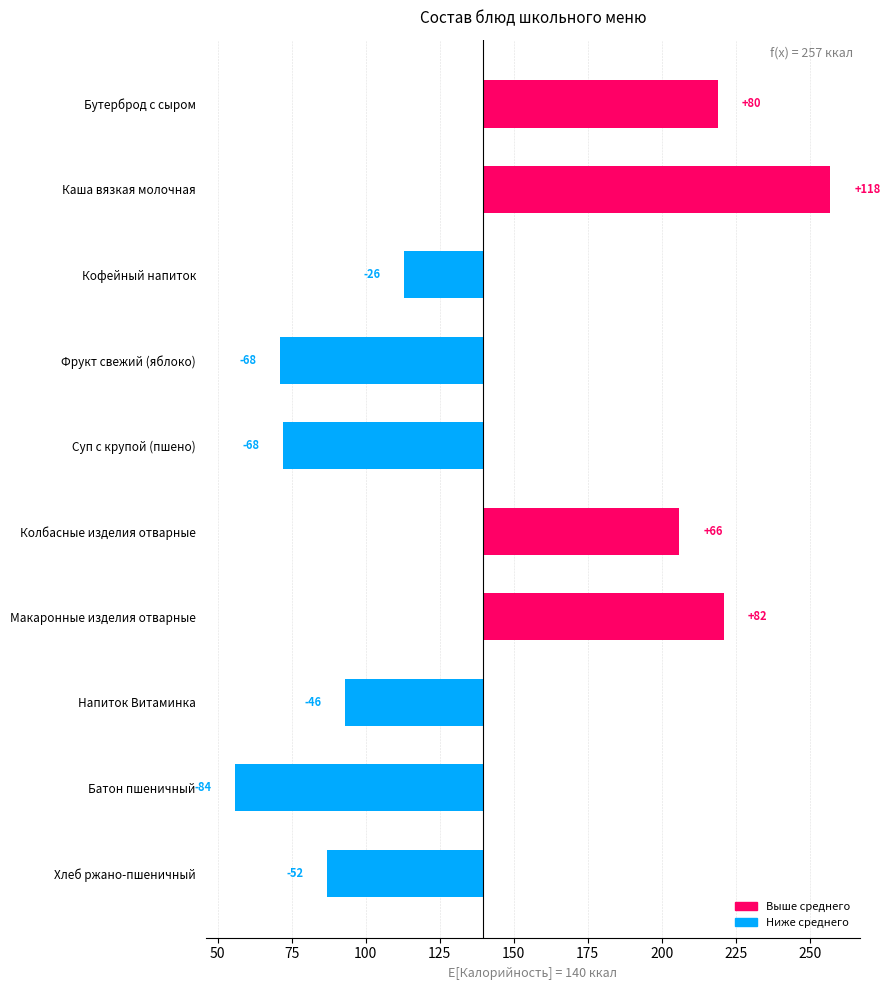

How many bars are there in total?

10